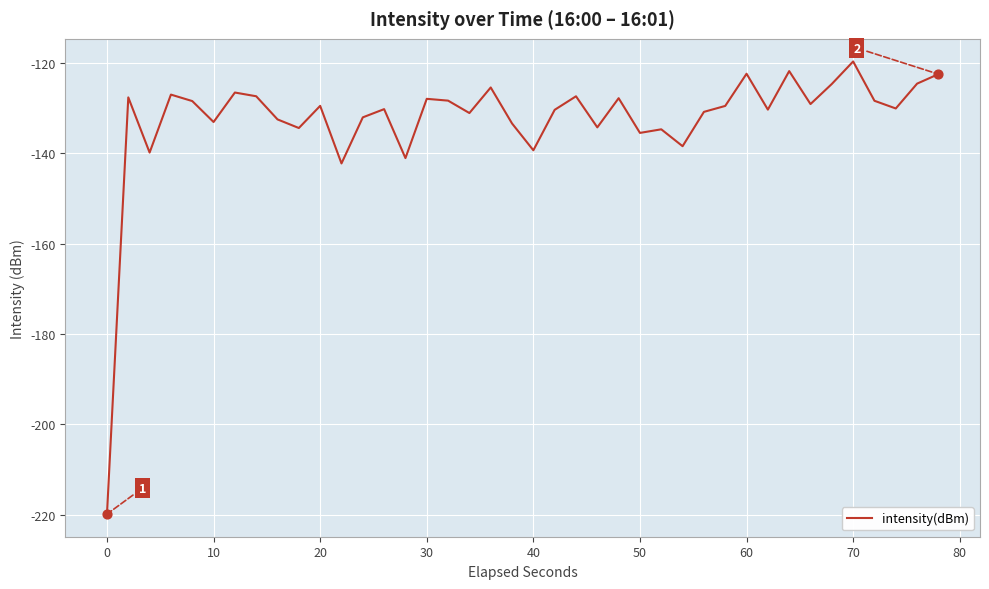

What is the difference between the maximum and minimum values?

100.2